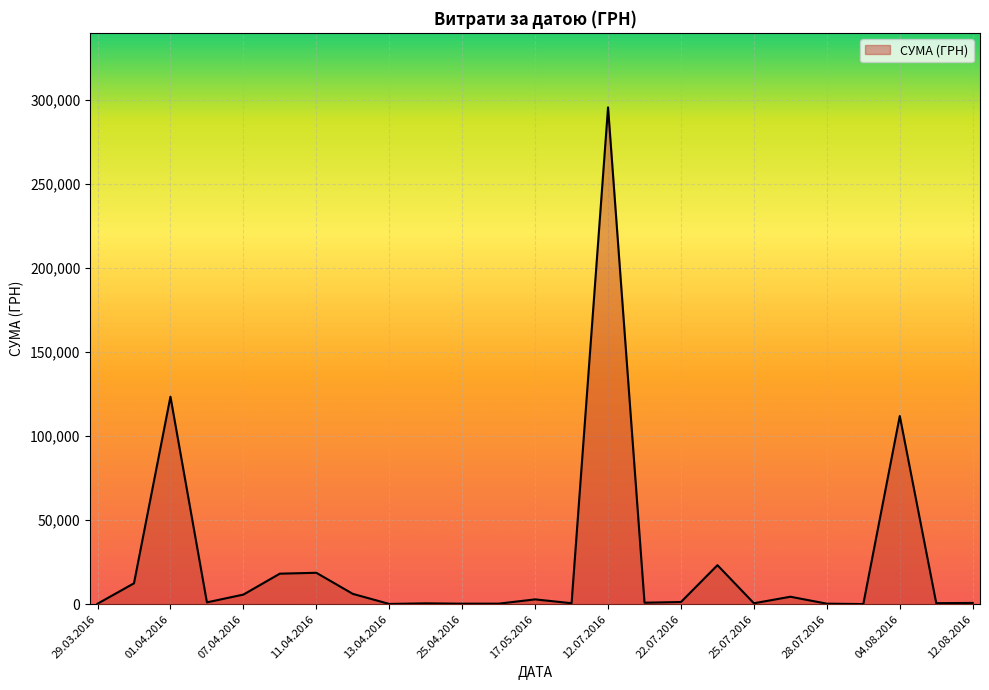

What is the greatest value displayed?

295638.6